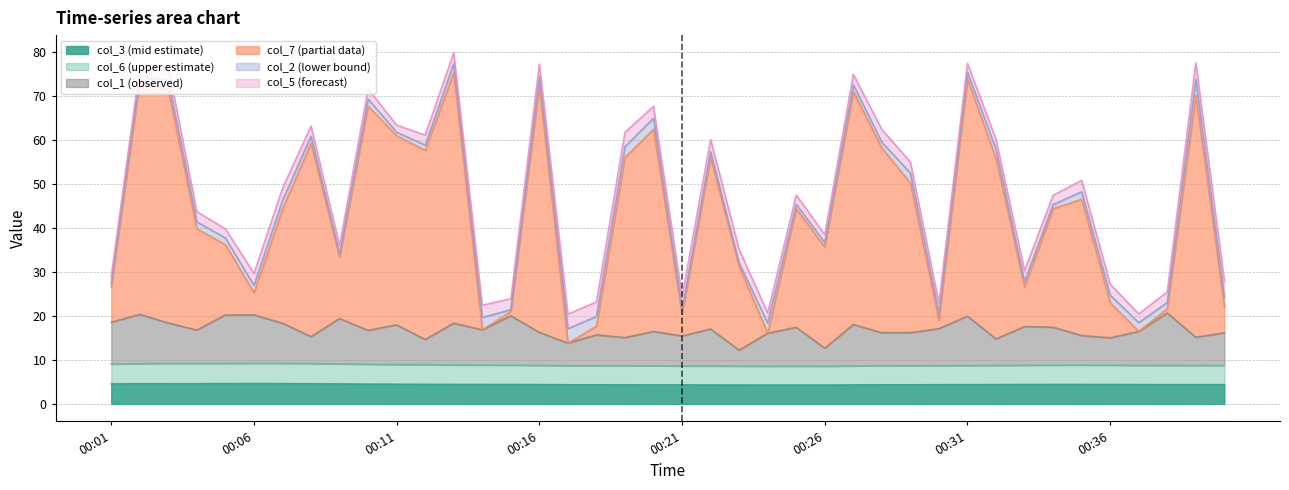

Where is col_3 nearest to the value 4?

00:24